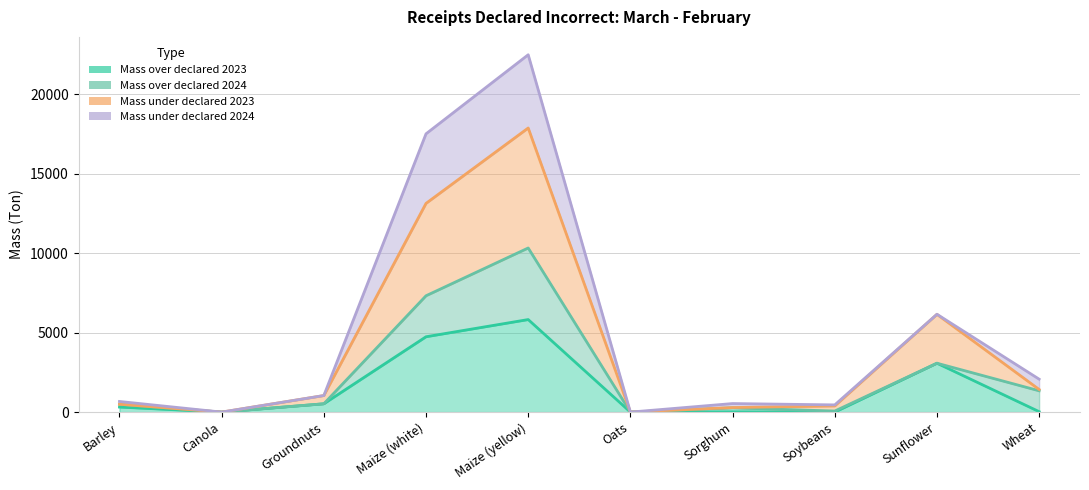

True or false: Mass over declared 2023 and Mass under declared 2023 intersect in this chart.

False